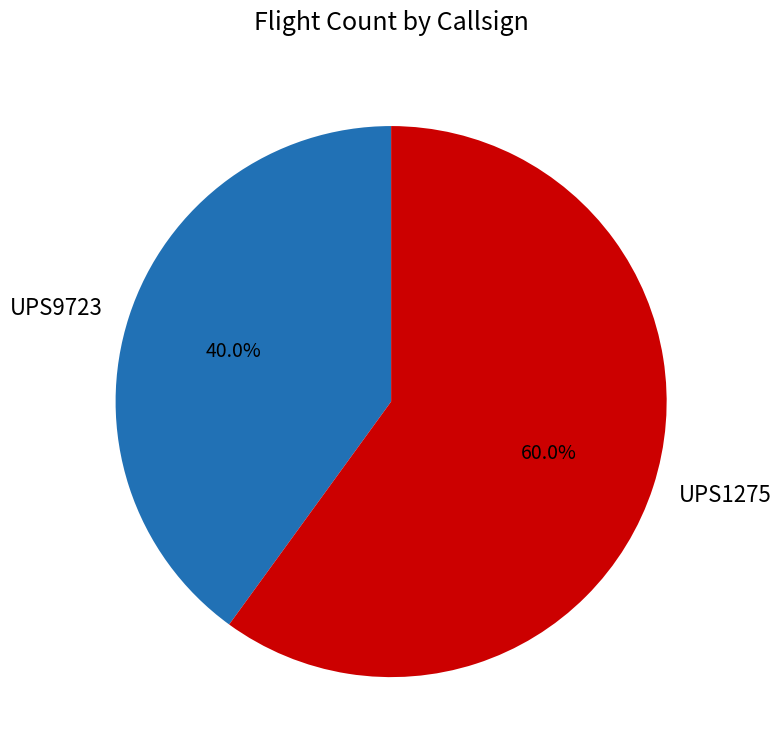

What is the ratio of the value at UPS9723 to the value at UPS1275?

0.7